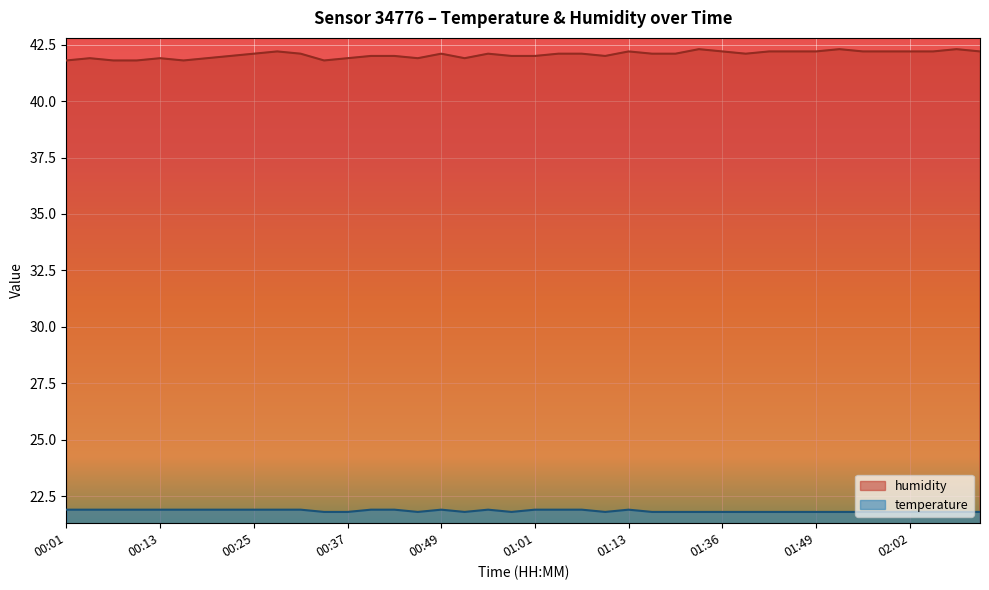

What is the lowest value of the humidity series?

41.8